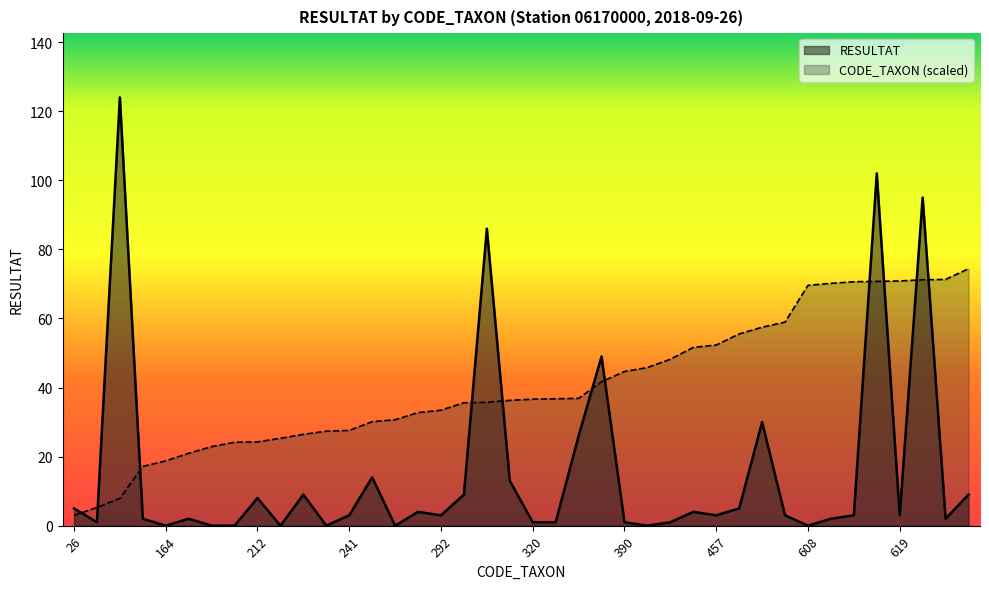

Which category has the lowest value across all series?

164